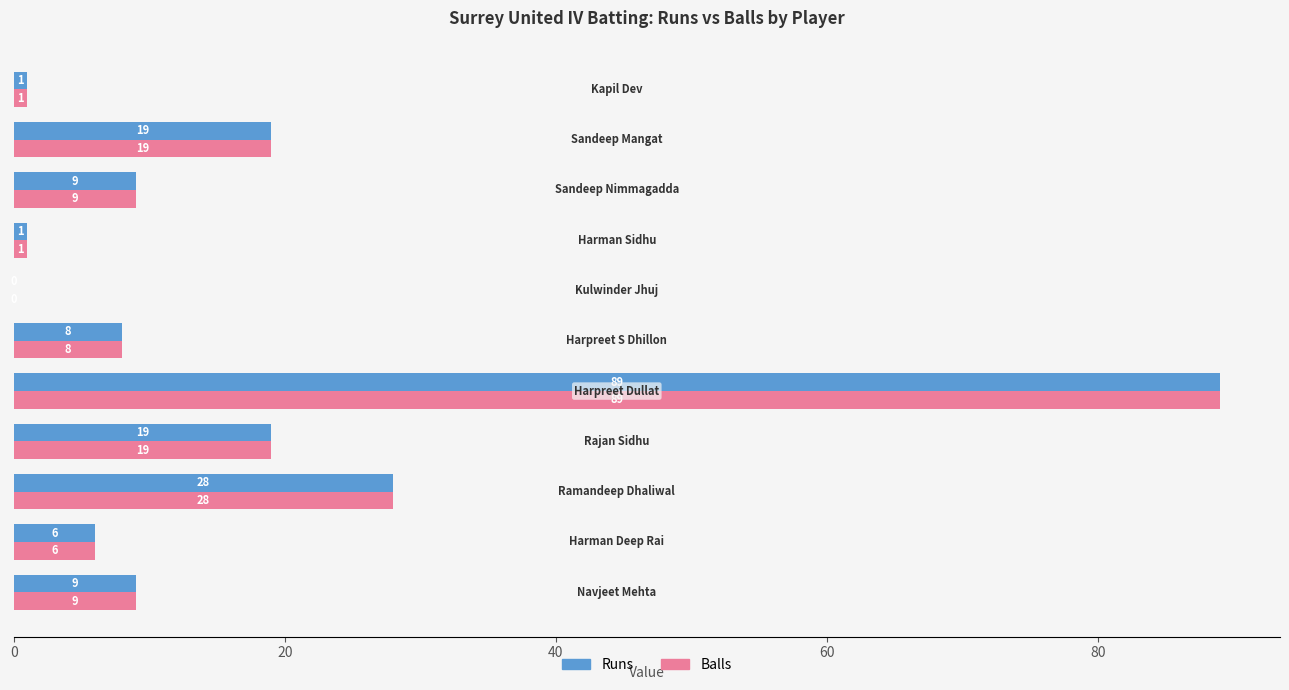

What is the sum of all Balls values?

189